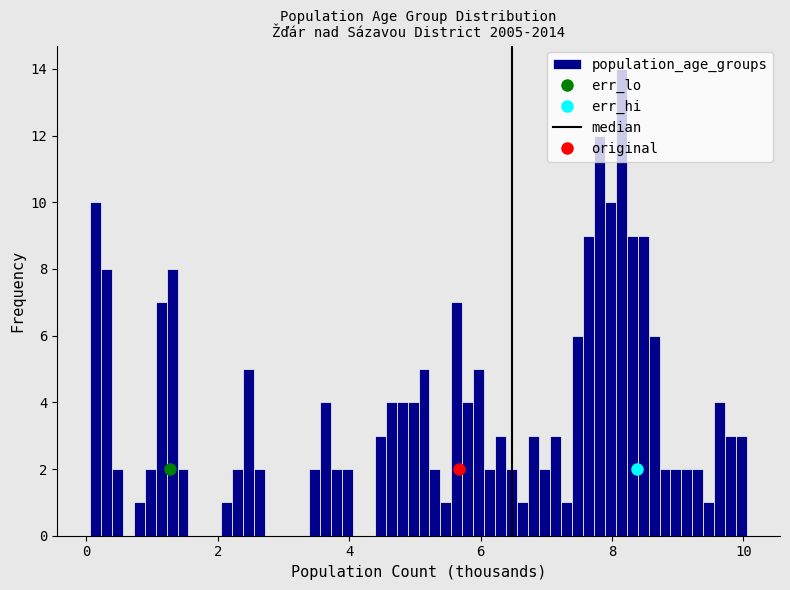

Read against the x-axis, roughly where is the centre of the tallest bar?

8.2